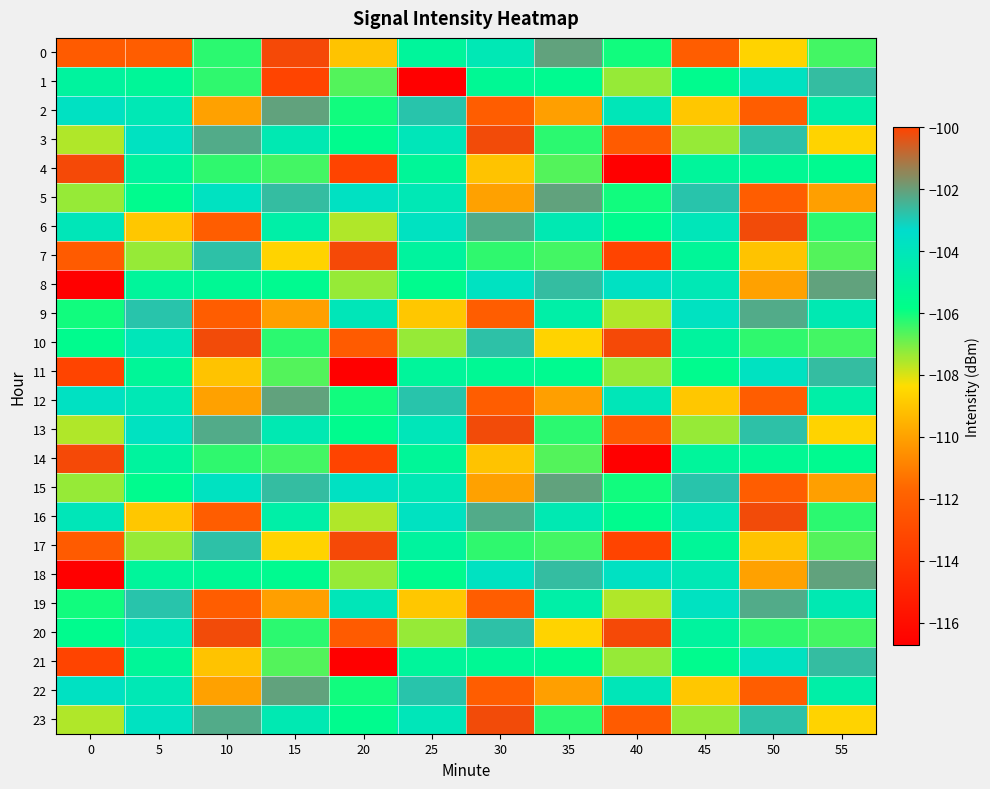

Between 35 and 50, which is larger?

35